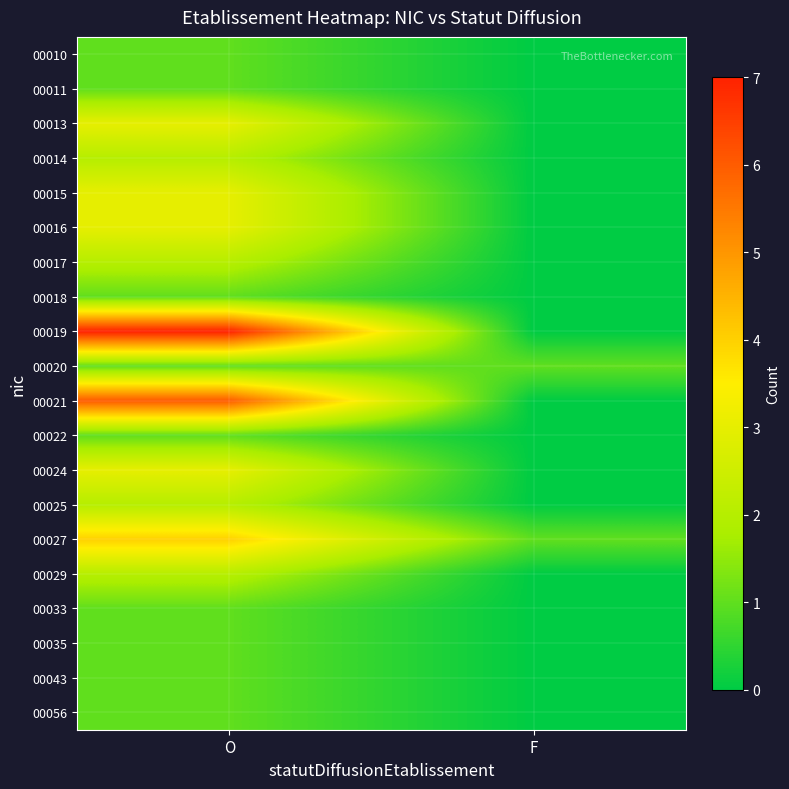

Which series has the largest range (max minus min)?

00019